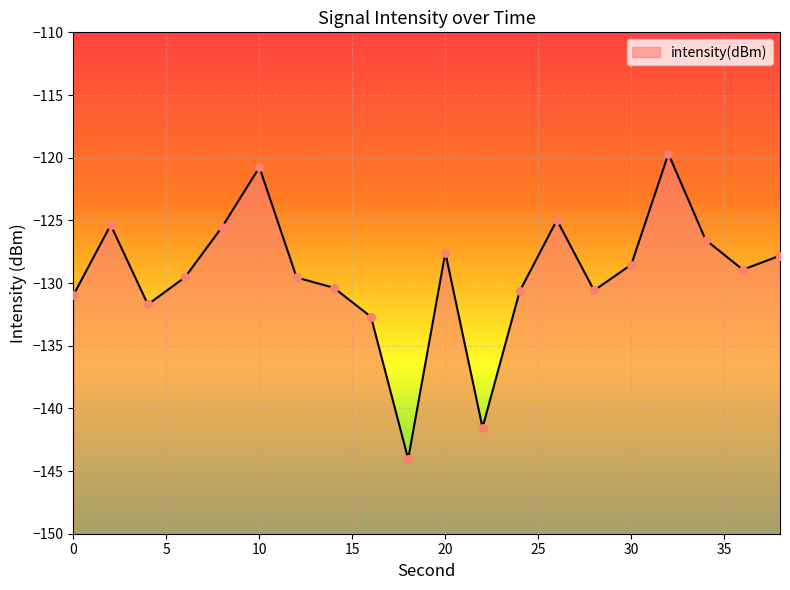

Between 38 and 14, which is larger?

38